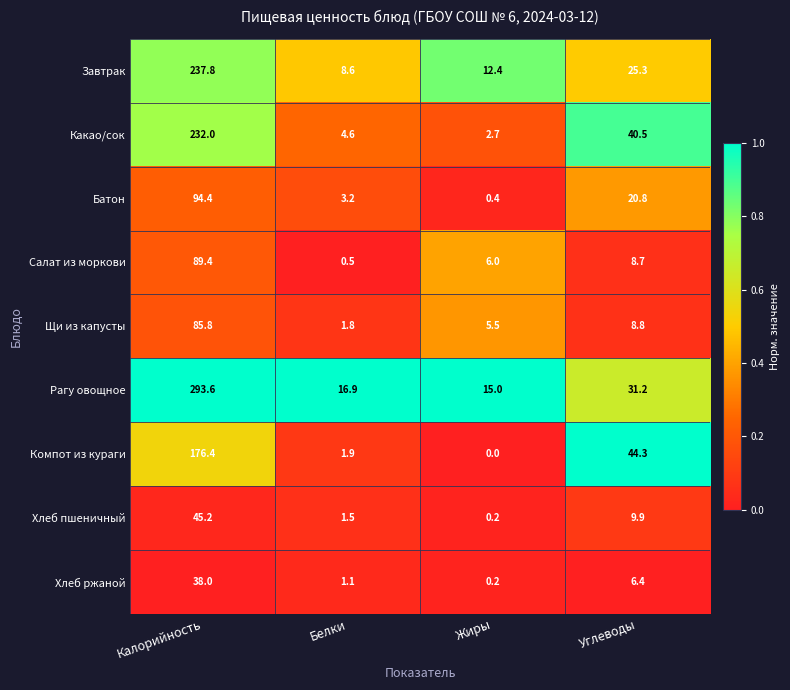

What is the total value across all series at Белки?

40.1